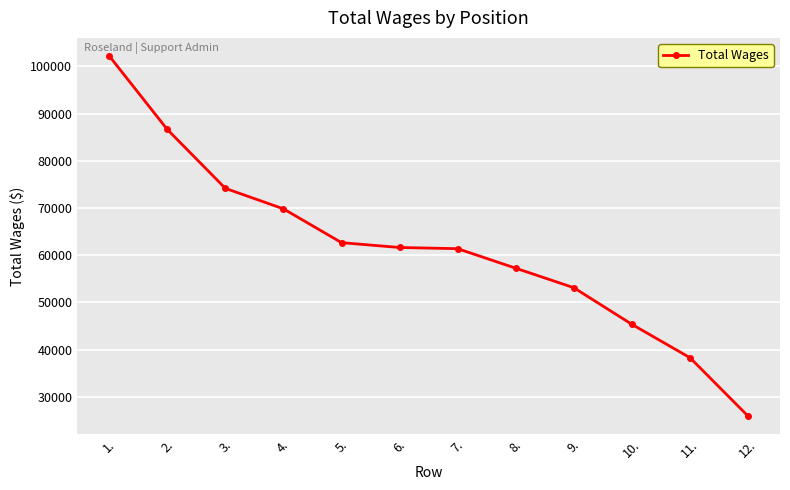

How many values are below 61638?

6